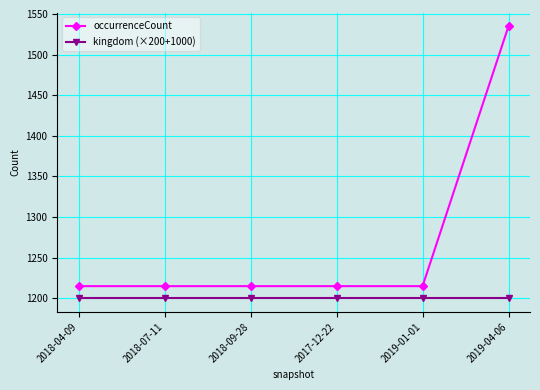

True or false: kingdom (×200+1000) and occurrenceCount intersect in this chart.

False